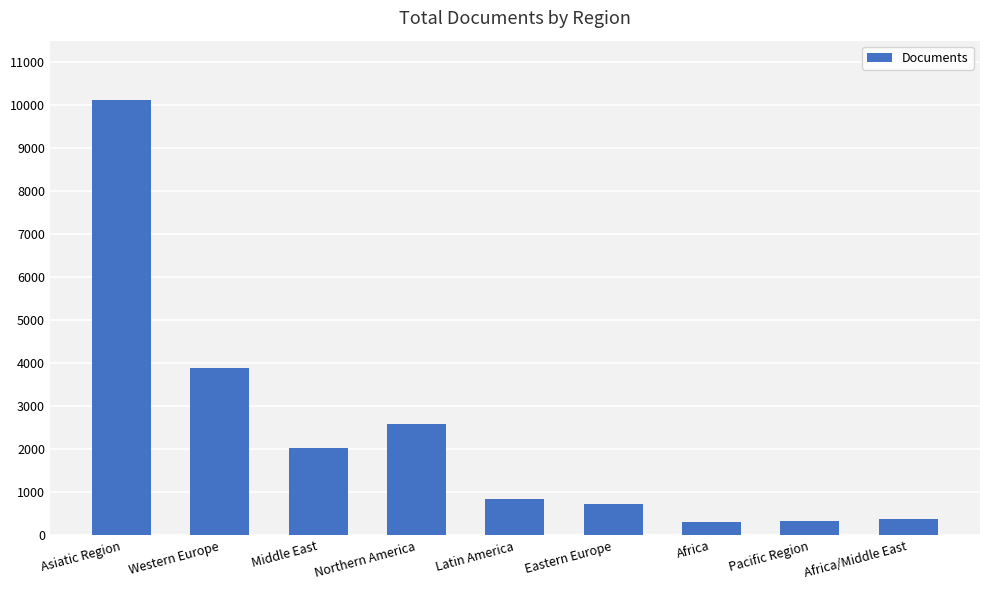

The chart shows a value of 323 at Pacific Region. True or false?

True